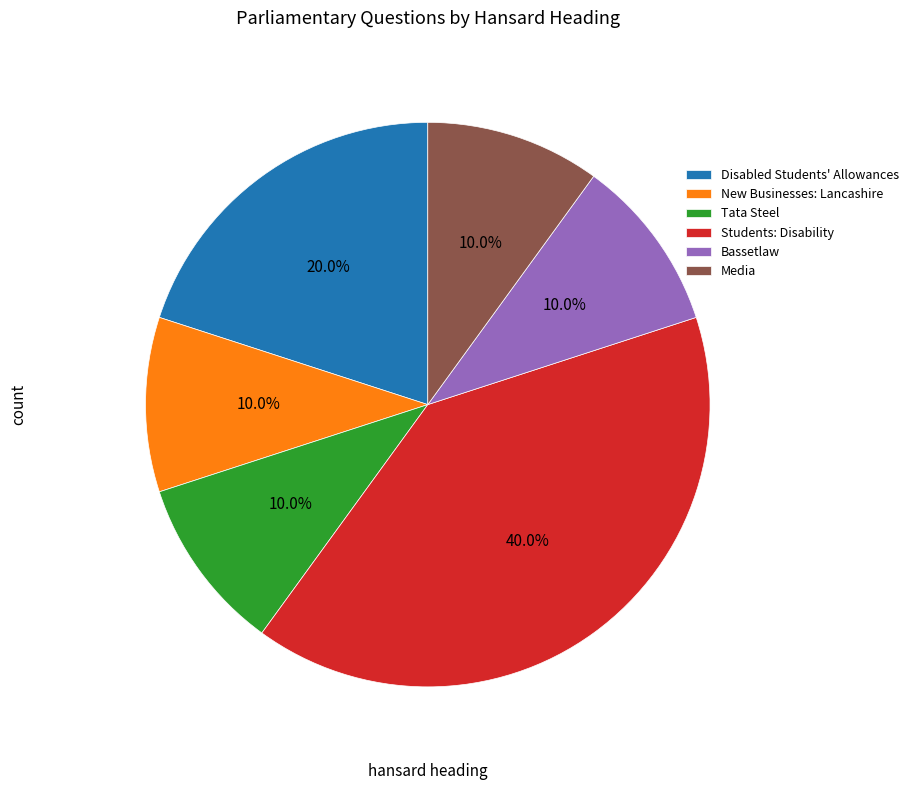

What is the total percentage of Students: Disability and Disabled Students' Allowances?

60.0%